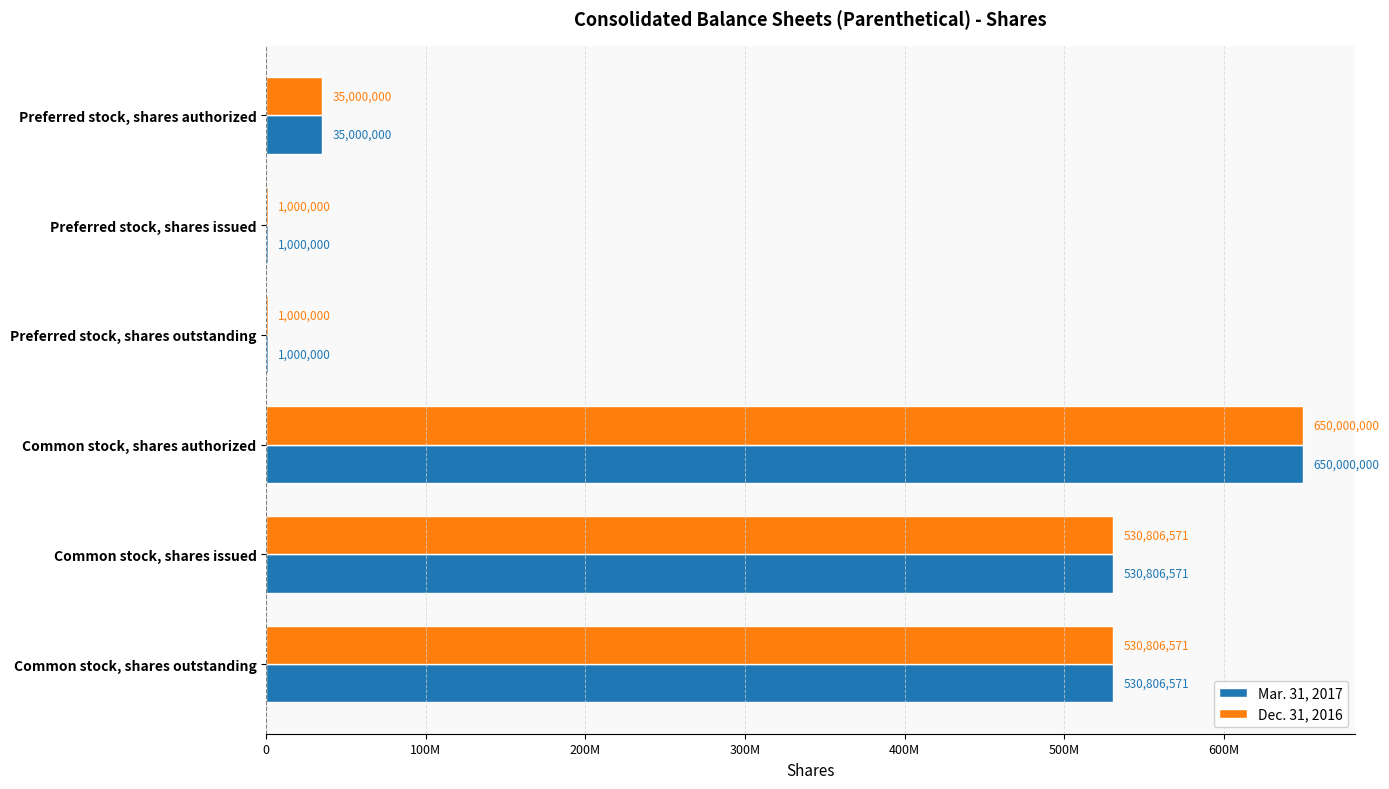

What are all the series names shown in the legend?

Mar. 31, 2017, Dec. 31, 2016